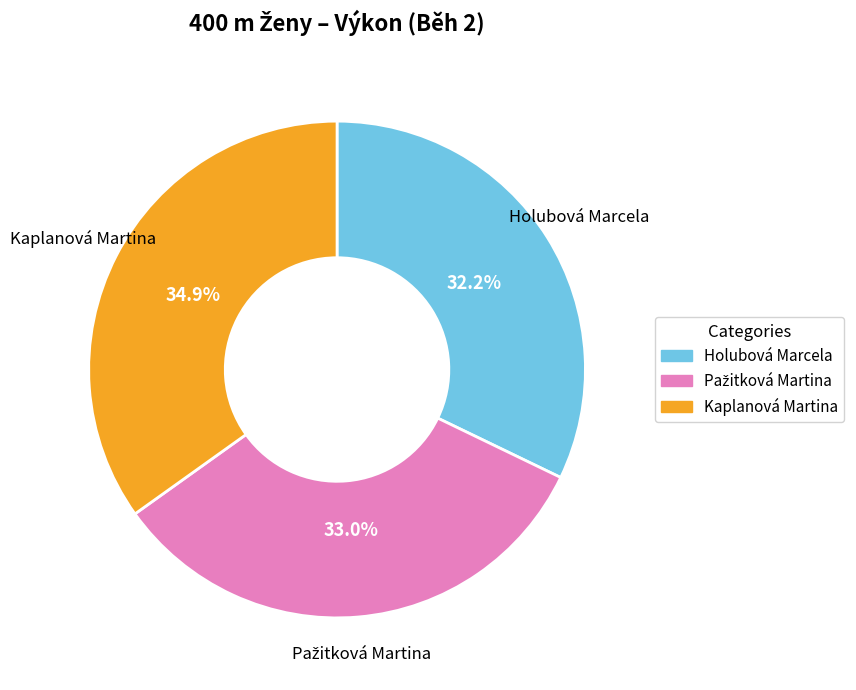

Does Kaplanová Martina account for over 50% of the chart?

No